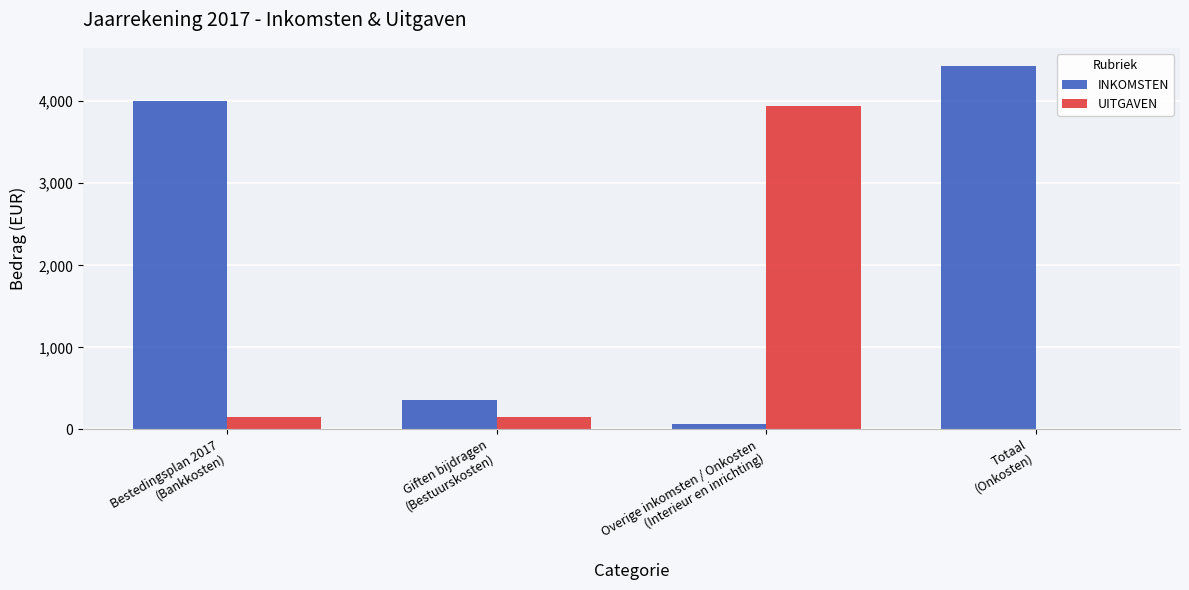

What is the sum of all UITGAVEN values?

4244.4